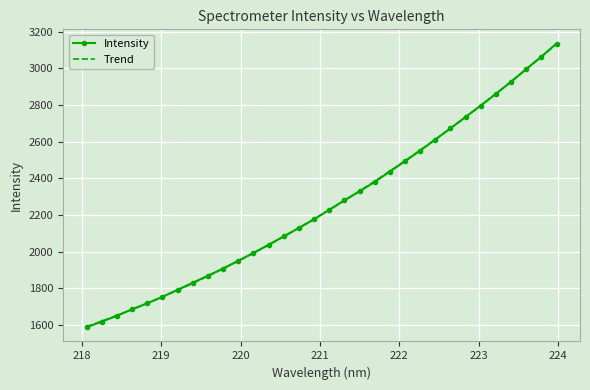

Is it true that the value at 223.7895 is 5373.7?

False